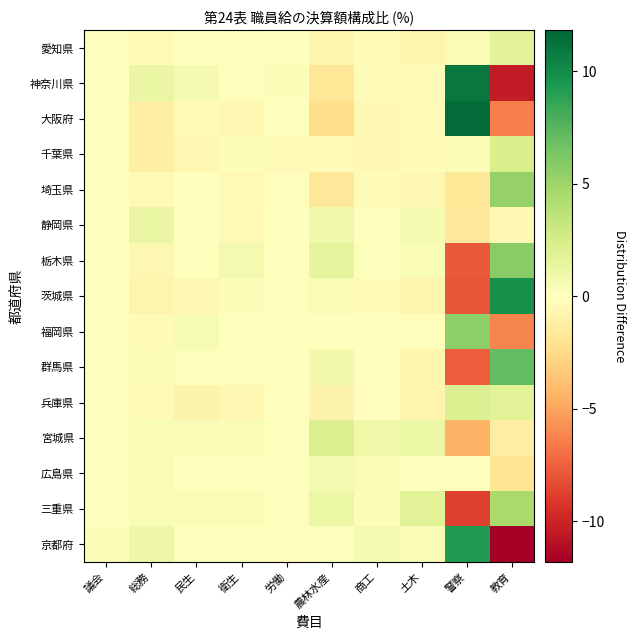

Rank the series at 土木 from highest to lowest value.

三重県, 宮城県, 静岡県, 栃木県, 京都府, 広島県, 福岡県, 大阪府, 千葉県, 神奈川県, 埼玉県, 茨城県, 群馬県, 愛知県, 兵庫県